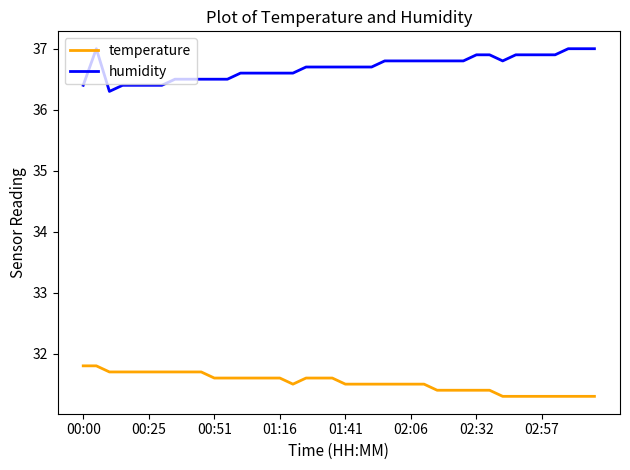

Rank the series by their maximum value, from lowest to highest.

temperature, humidity